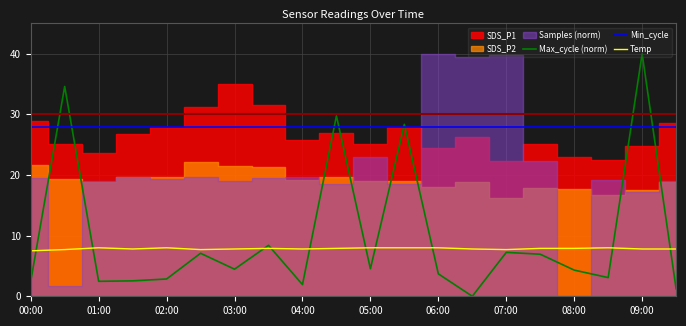

What is the greatest value displayed?

40.0